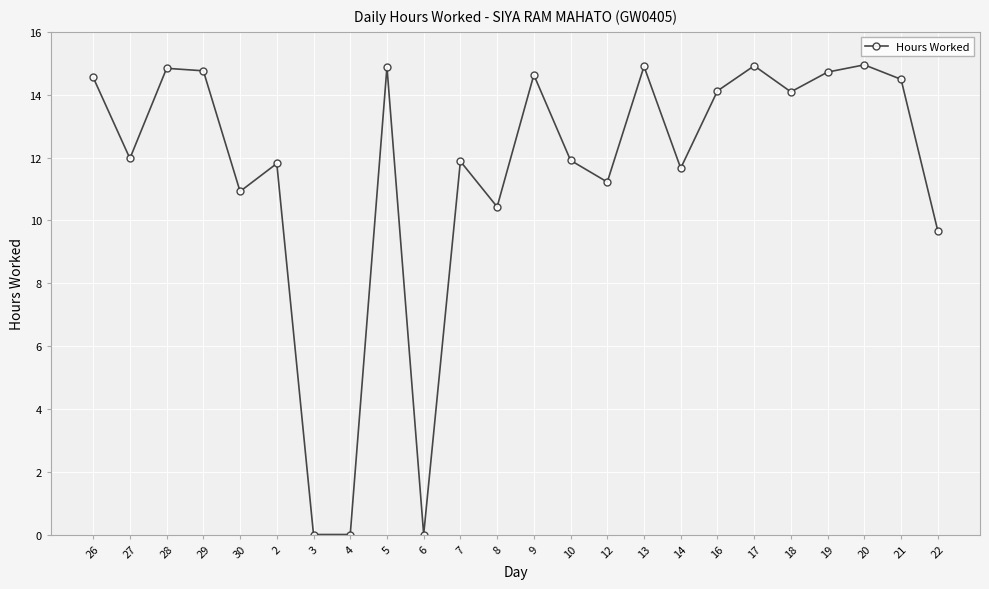

True or false: there are more than 2 points higher than both neighbors.

True